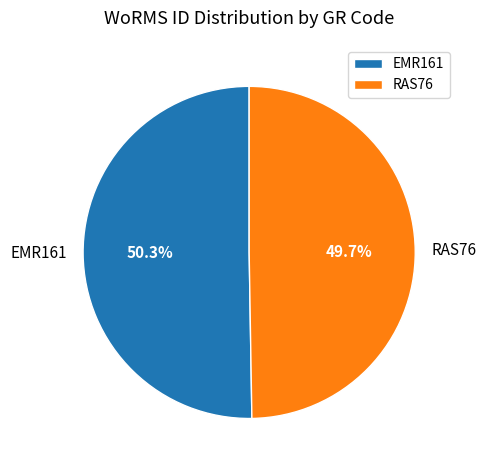

Is EMR161 the majority of the pie?

Yes